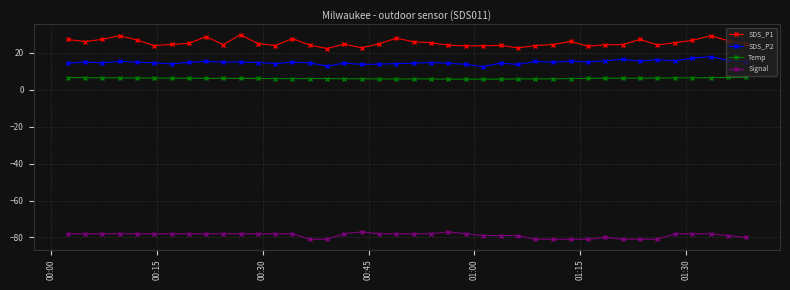

Rank the series by their maximum value, from lowest to highest.

Signal, Temp, SDS_P2, SDS_P1